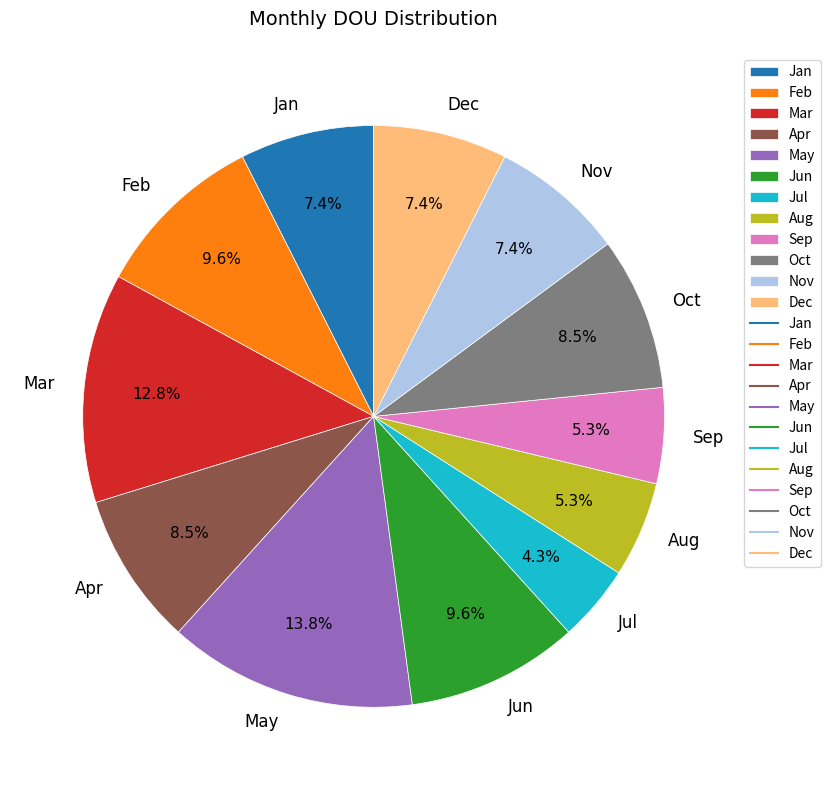

To the nearest percent, what is the difference between the Jun and Jan slice percentages?

2%